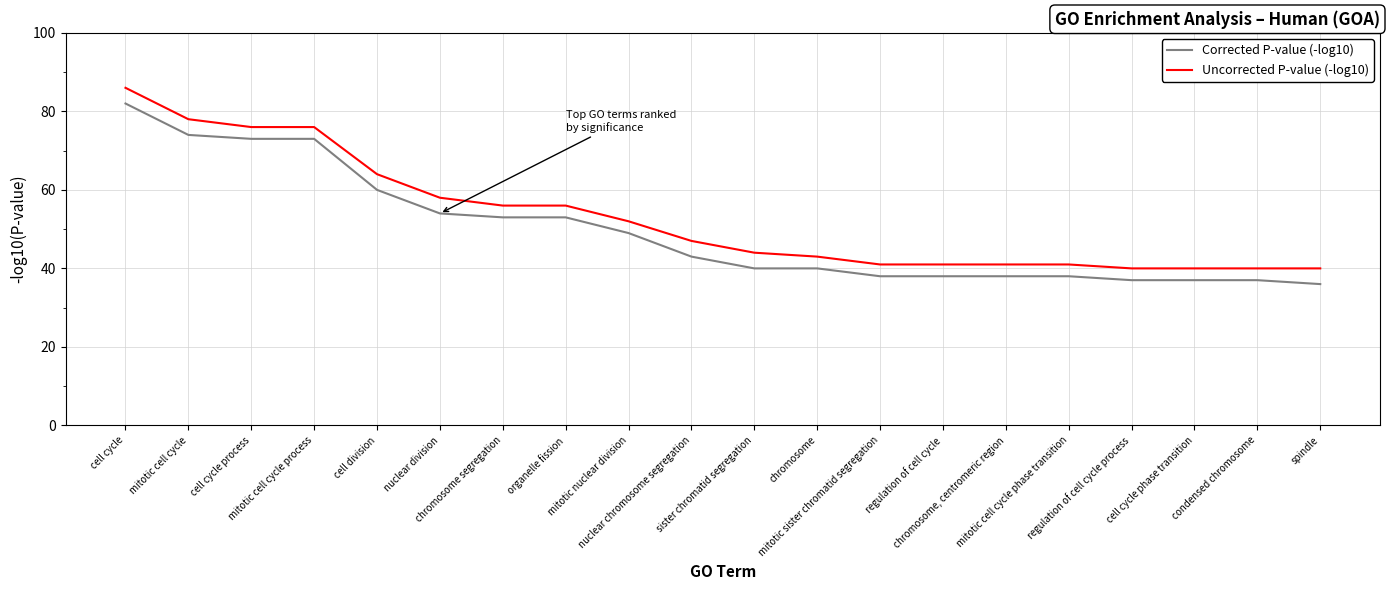

True or false: Uncorrected P-value (-log10) has a value of 57 at regulation of cell cycle process.

False